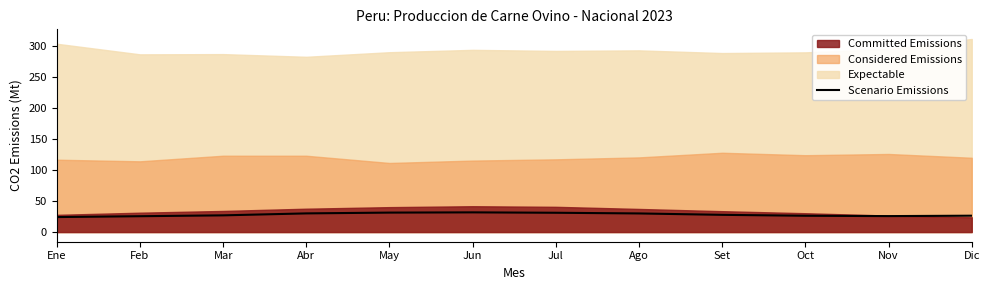

At which category does the data reach its first local peak?

Jun